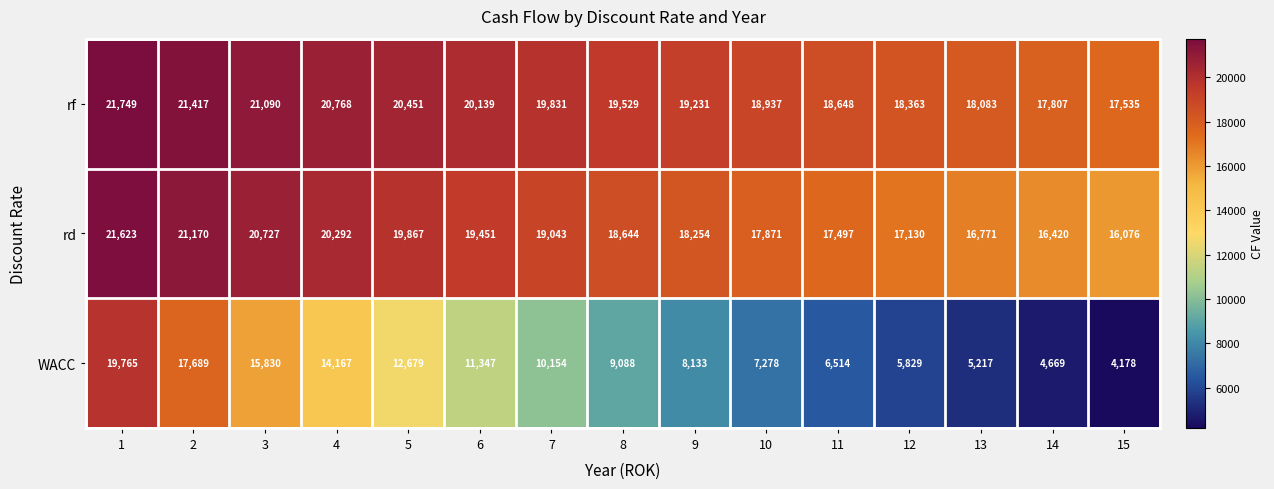

Which series has the widest spread of values?

WACC